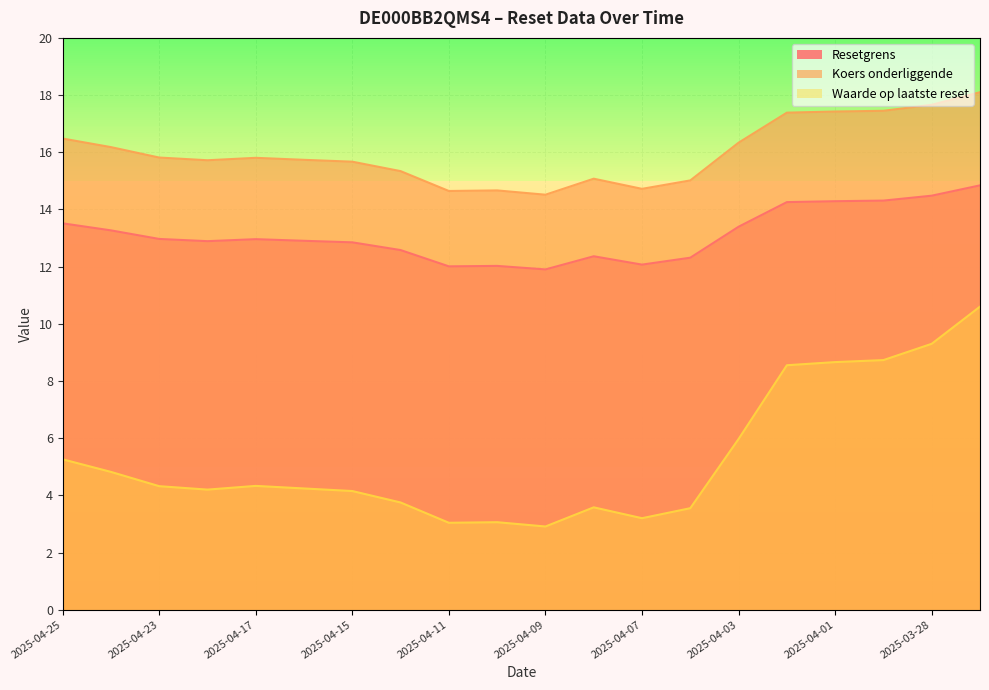

What is the value of the Koers onderliggende point at the 9th from the left?

14.6